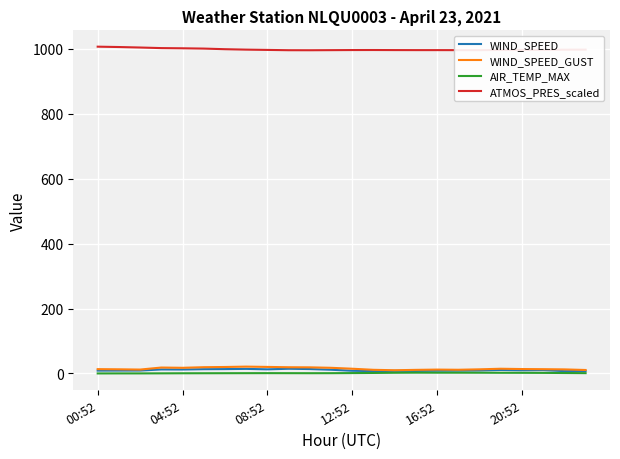

What is the maximum value shown in the chart?

1006.3